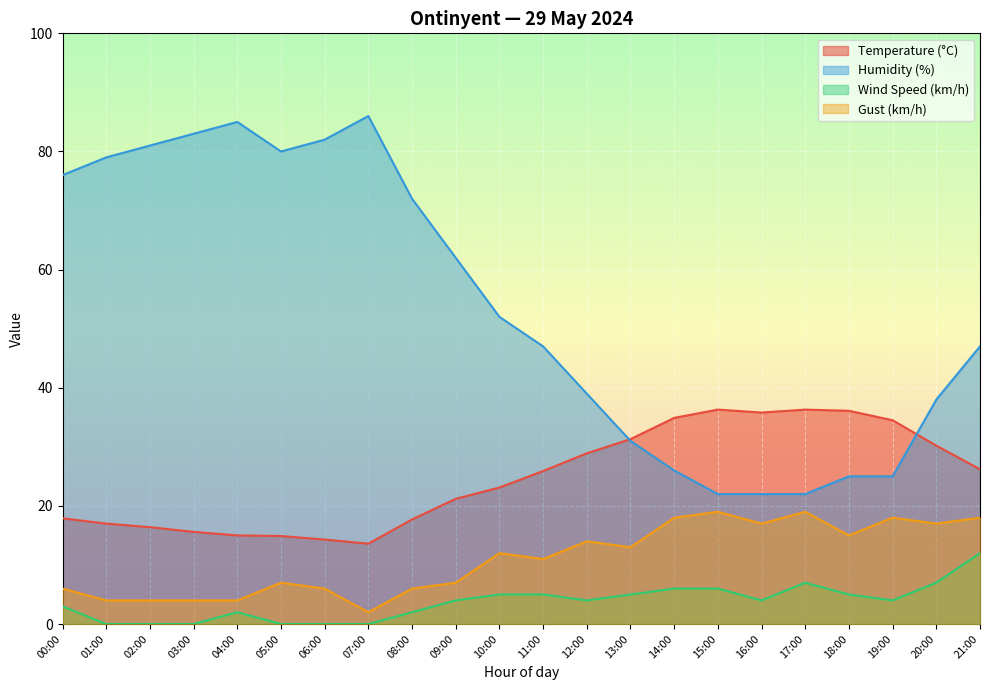

Is it true that Wind Speed (km/h) equals 12.0 at 21:00?

True